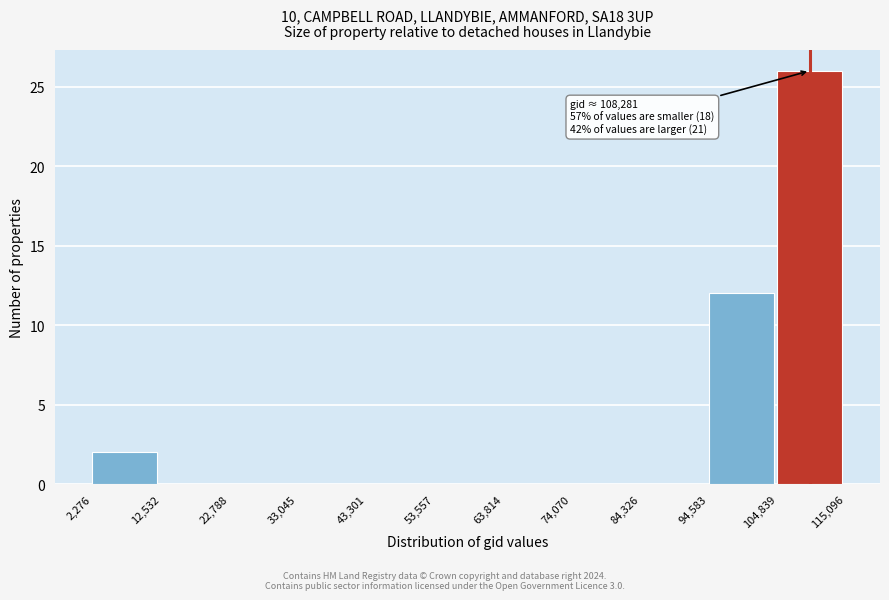

Over which range of the x-axis is the bar tallest?

104,839 to 115,096